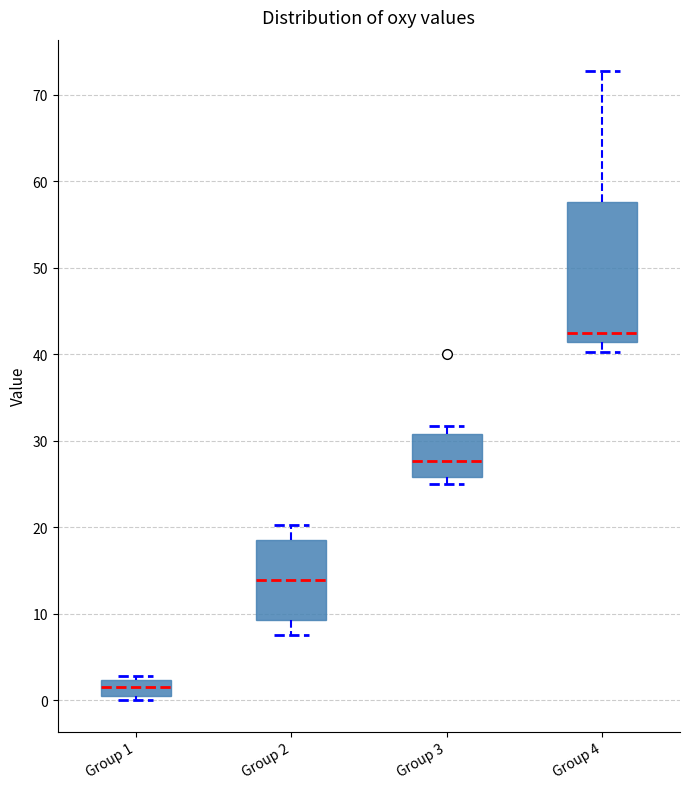

Which box is the tallest, from its lower edge to its upper edge?

Group 4